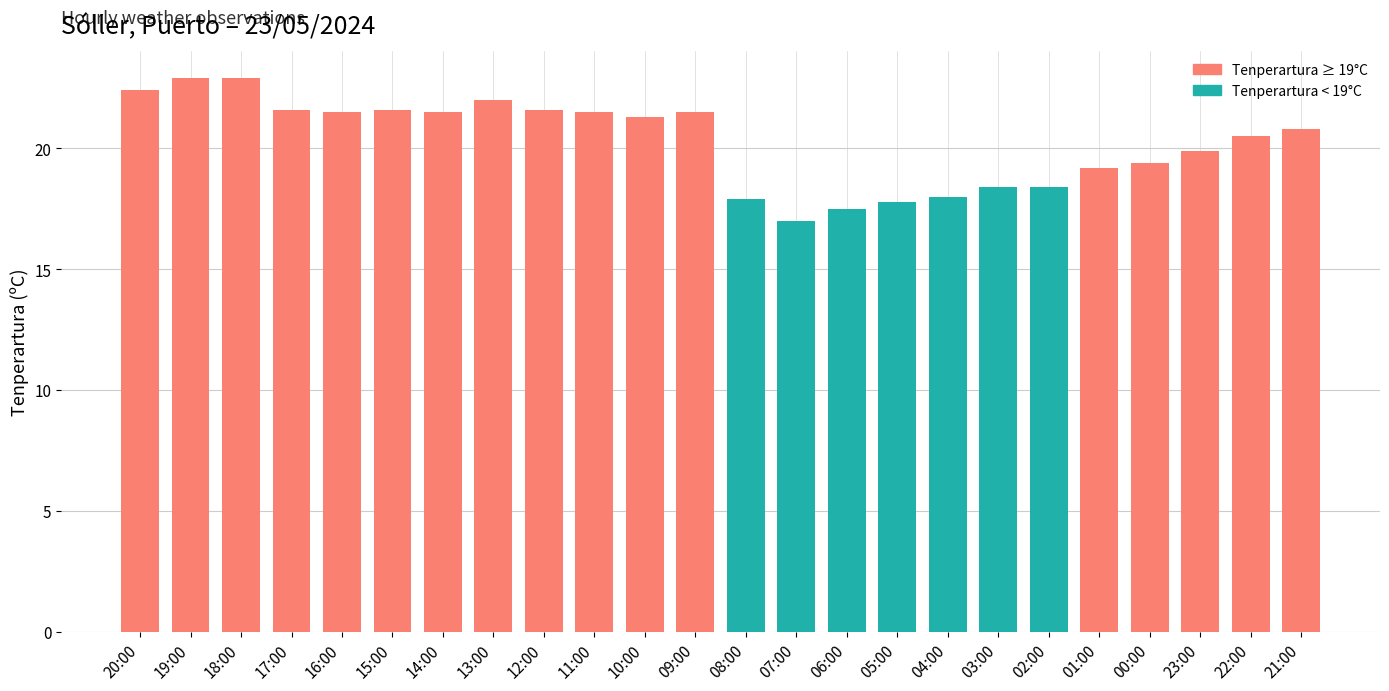

How many values exceed 21?

12